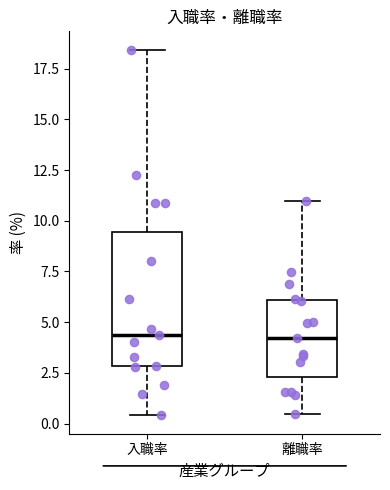

Reading left to right, read every box against the y-axis: the position of its median line, the range the box covers, and the ends of its whiskers. The values are not printed on the chart, so give them approximately, as read against the axis.

入職率: median 4.5, box 3.0 to 9.5, whiskers 0.5 to 18.5
離職率: median 4.0, box 2.5 to 6.0, whiskers 0.5 to 11.0